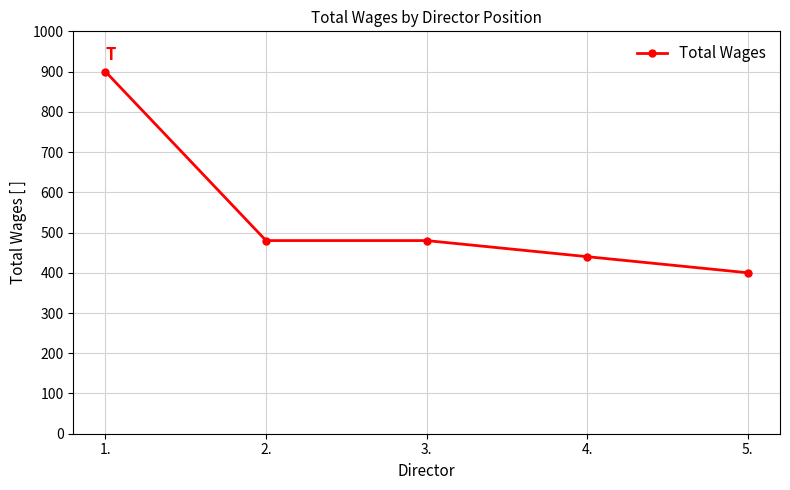

What is the sum of all values?

2700